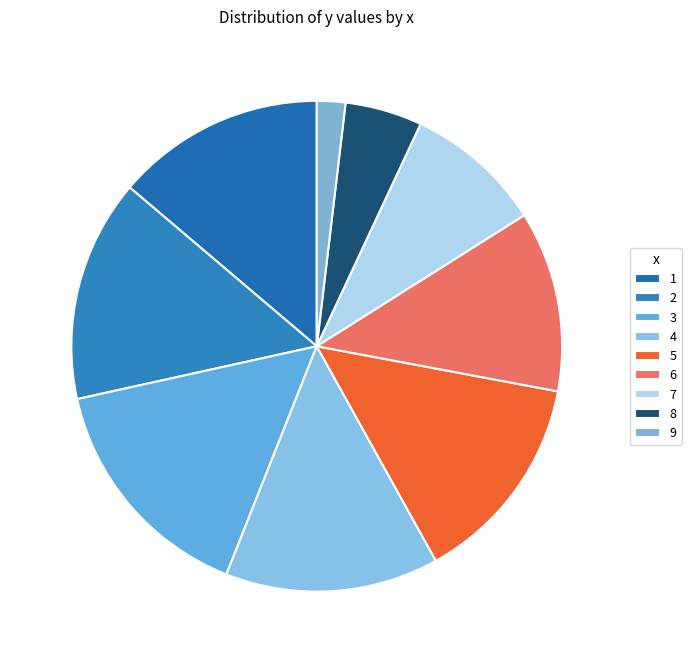

How many slices are in this pie chart?

9